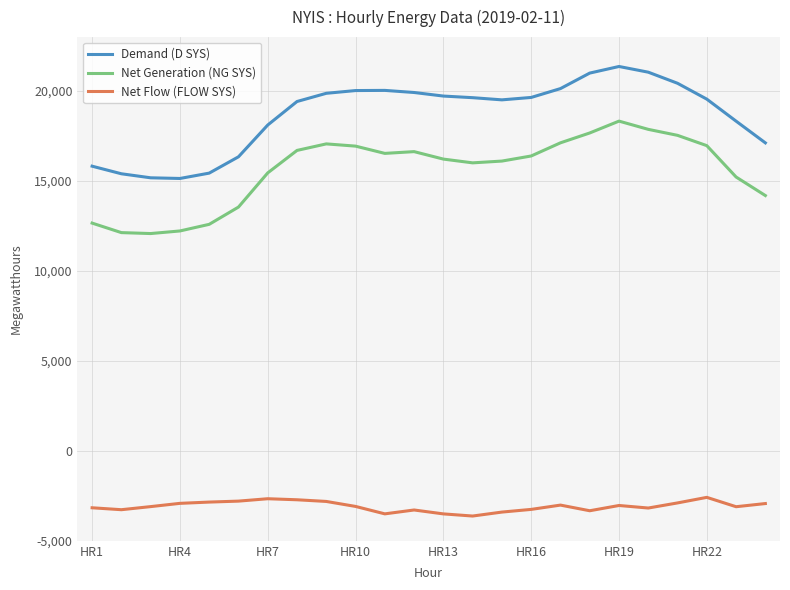

What is the average value of the Net Generation (NG SYS) series?

15592